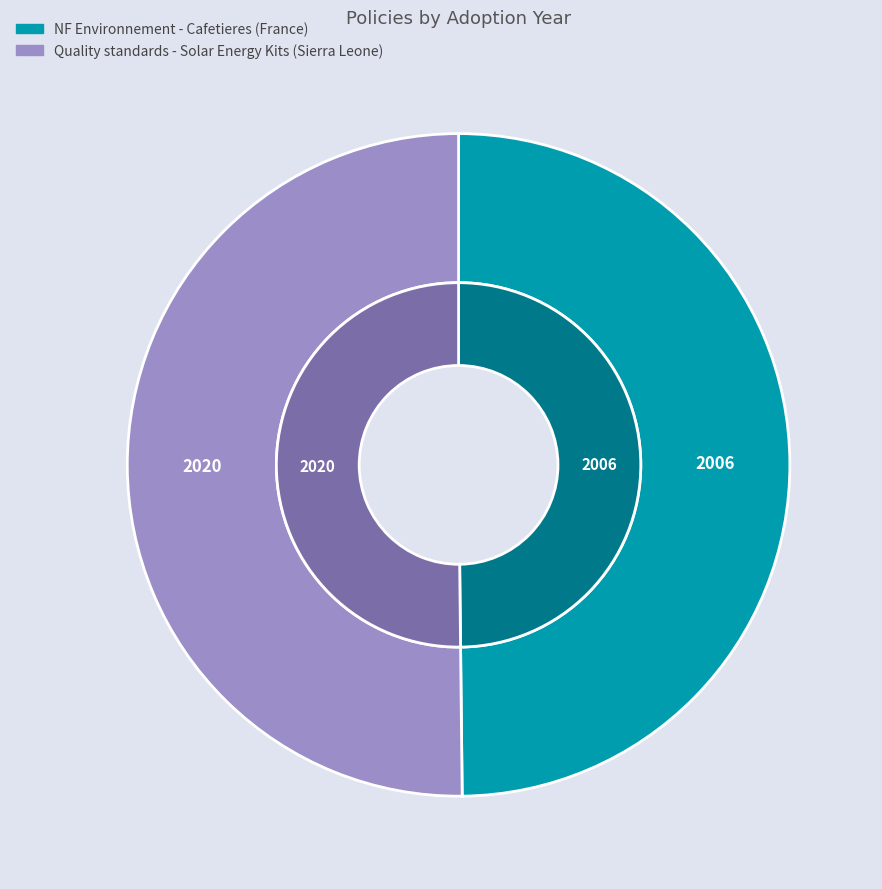

Approximately how many times larger is the value at NF Environnement - Cafetieres (France) compared to Quality standards - Solar Energy Kits (Sierra Leone)?

1.0